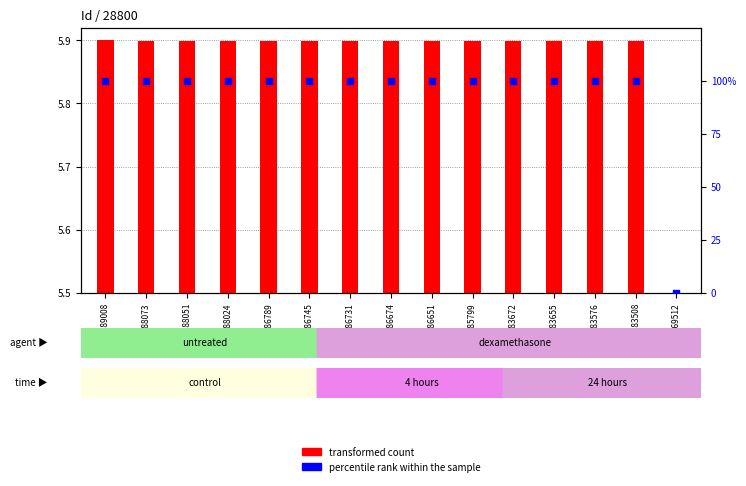

Which series has the widest spread of Y values?

percentile rank within the sample